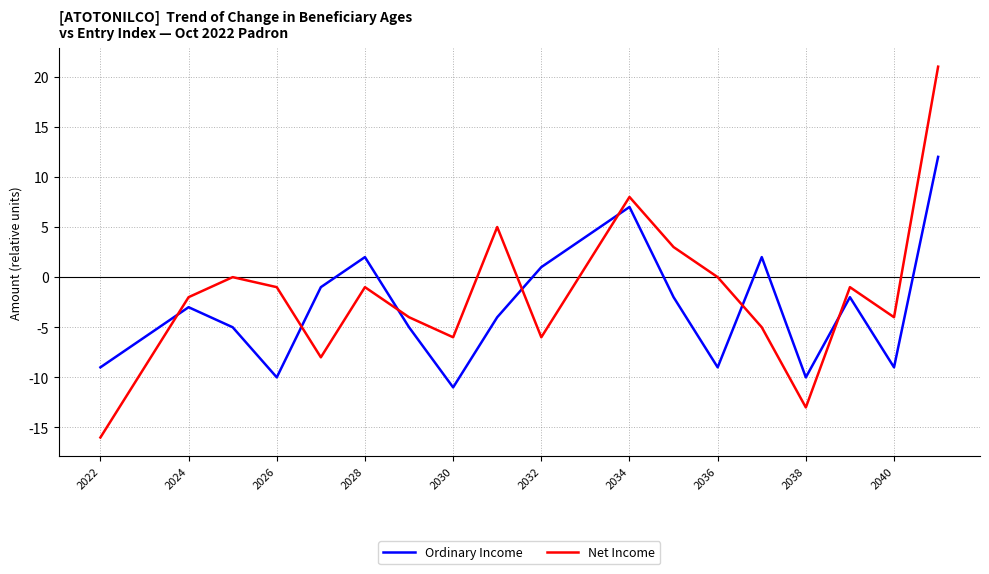

What is the minimum value for Net Income?

-16